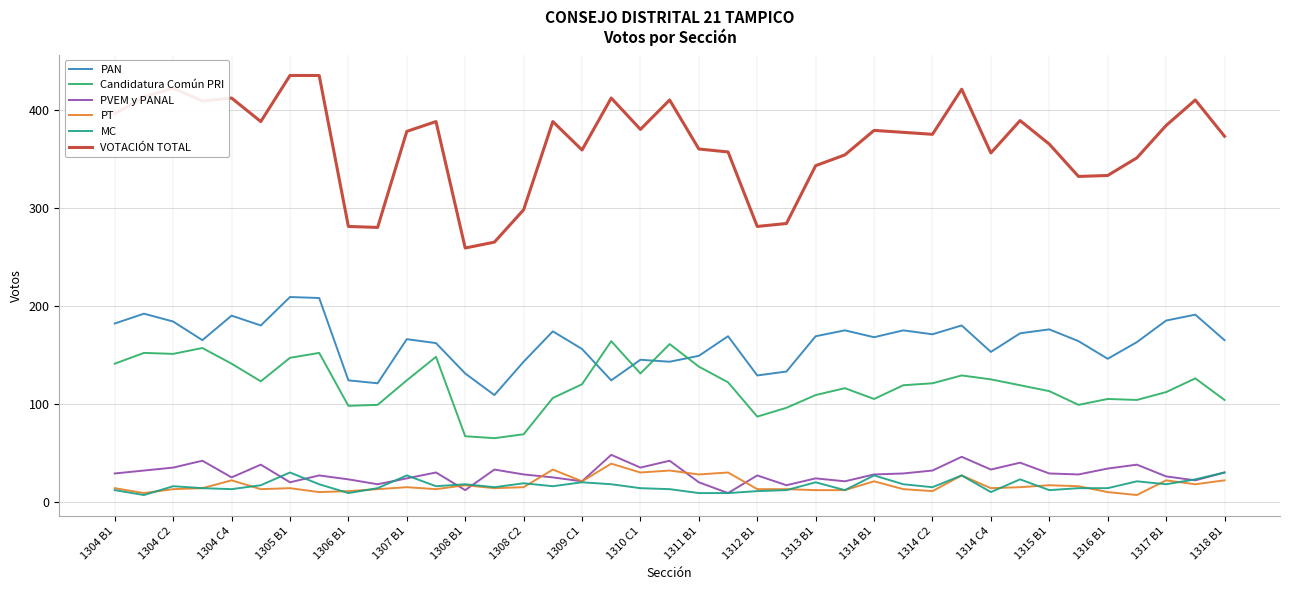

What is the lowest value of the VOTACIÓN TOTAL series?

259